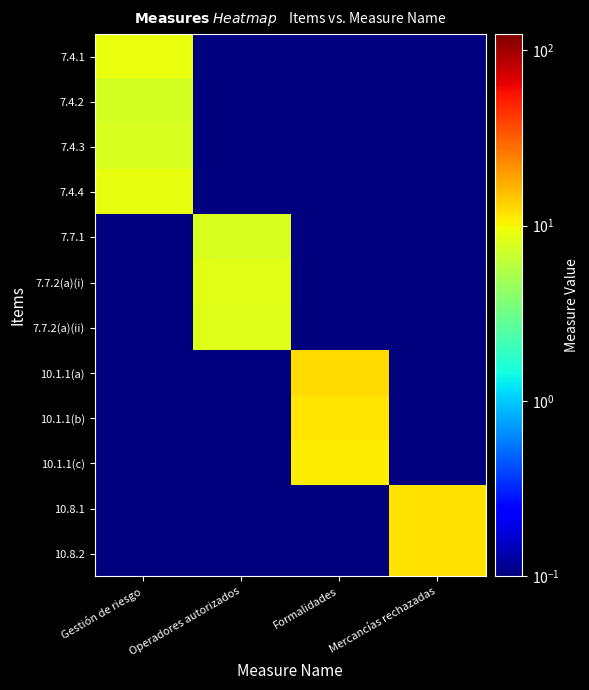

At Gestión de riesgo, list the series in order from largest to smallest.

7.4.1, 7.4.4, 7.4.3, 7.4.2, 7.7.1, 7.7.2(a)(i), 7.7.2(a)(ii), 10.1.1(a), 10.1.1(b), 10.1.1(c), 10.8.1, 10.8.2